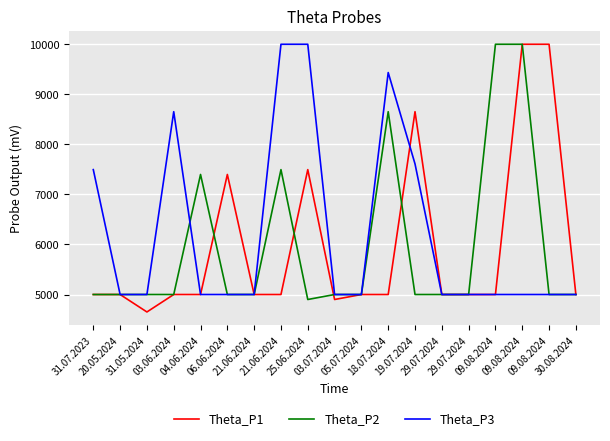

How many lines are shown in the chart?

3